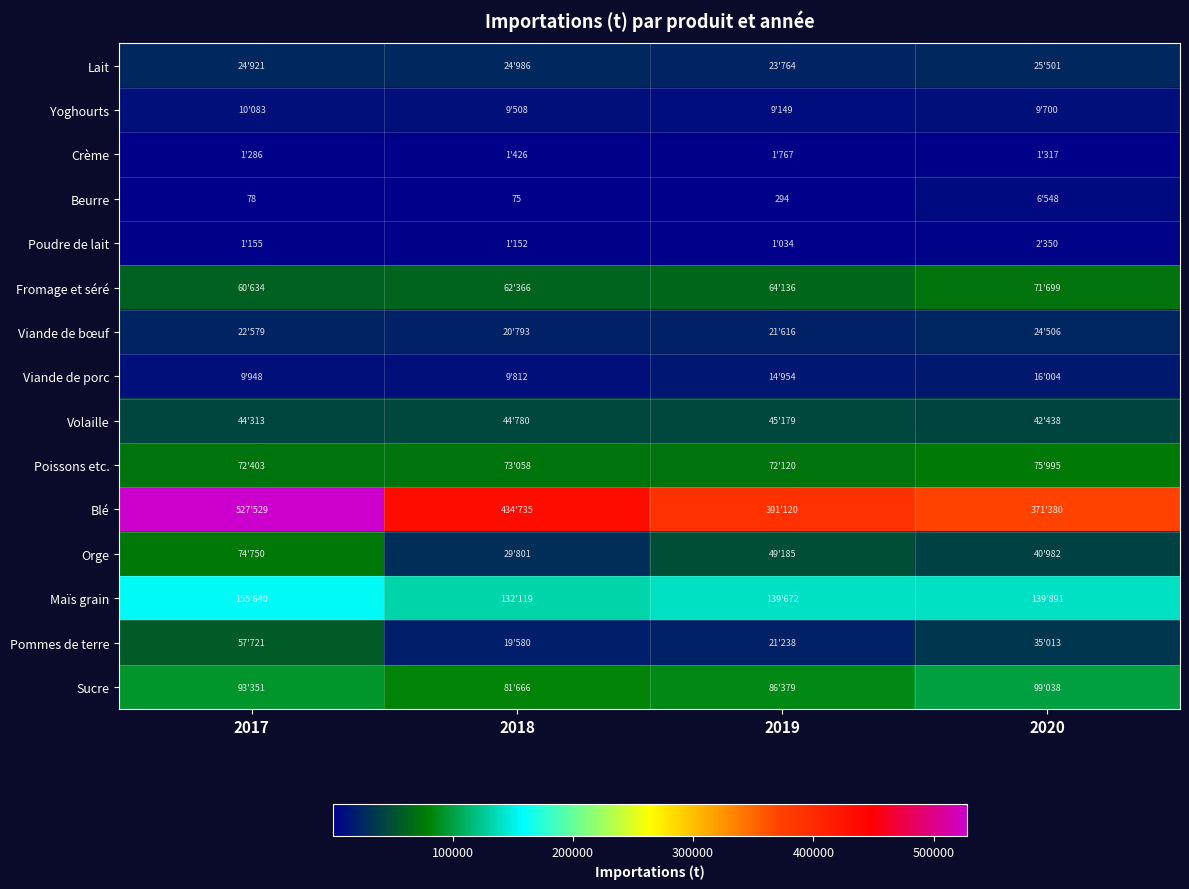

Which has a higher value, 2018 or 2019?

2018